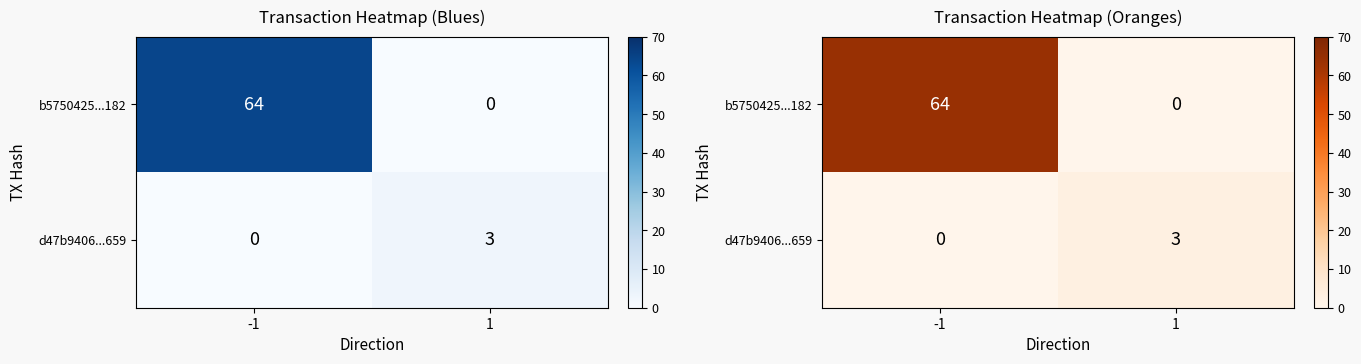

Is the value of d47b9406...659 at 1 greater than the value of b5750425...182 at 1?

Yes